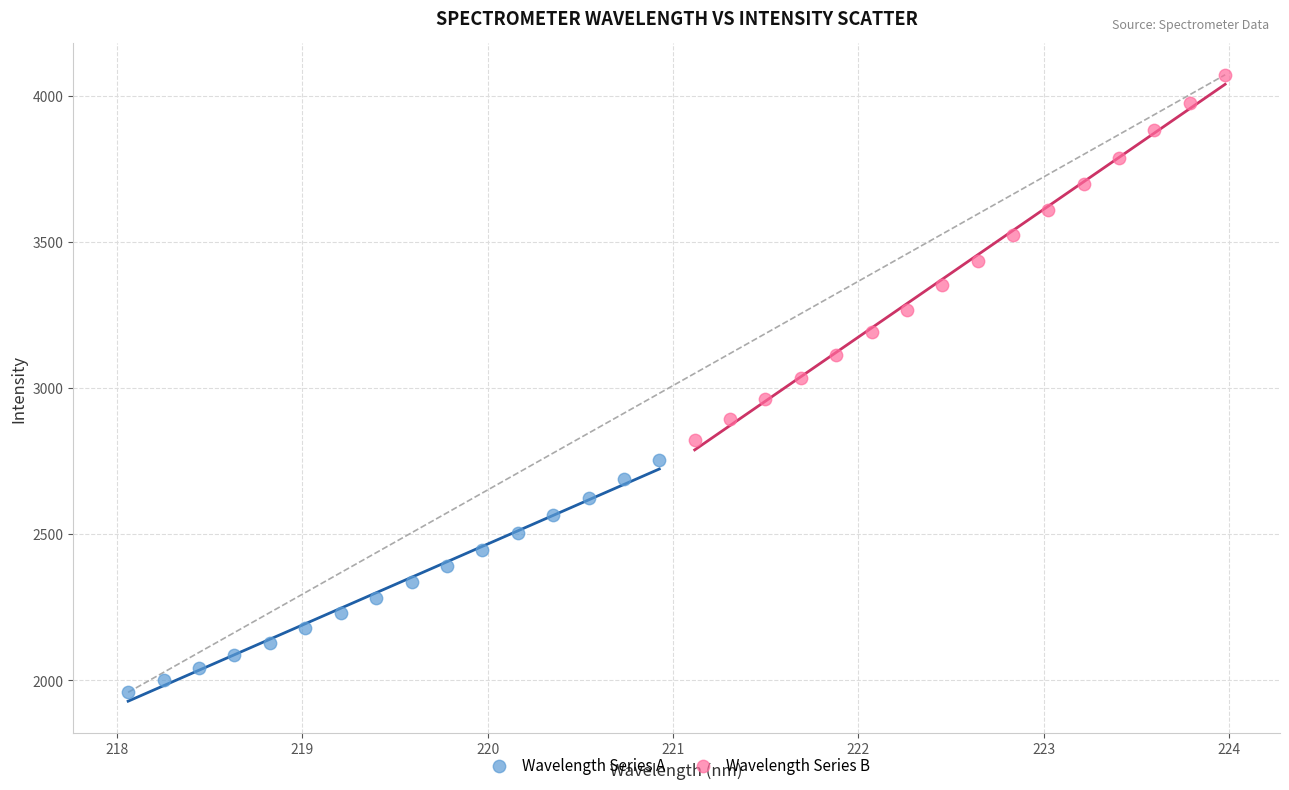

Which series contains the highest Y value?

Wavelength Series B